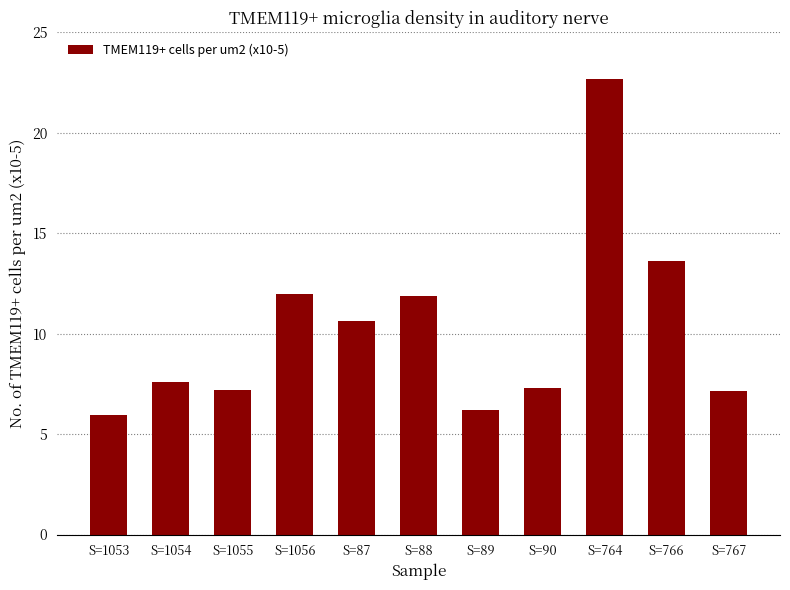

What is the change in value from S=1053 to S=1056?

+6.0